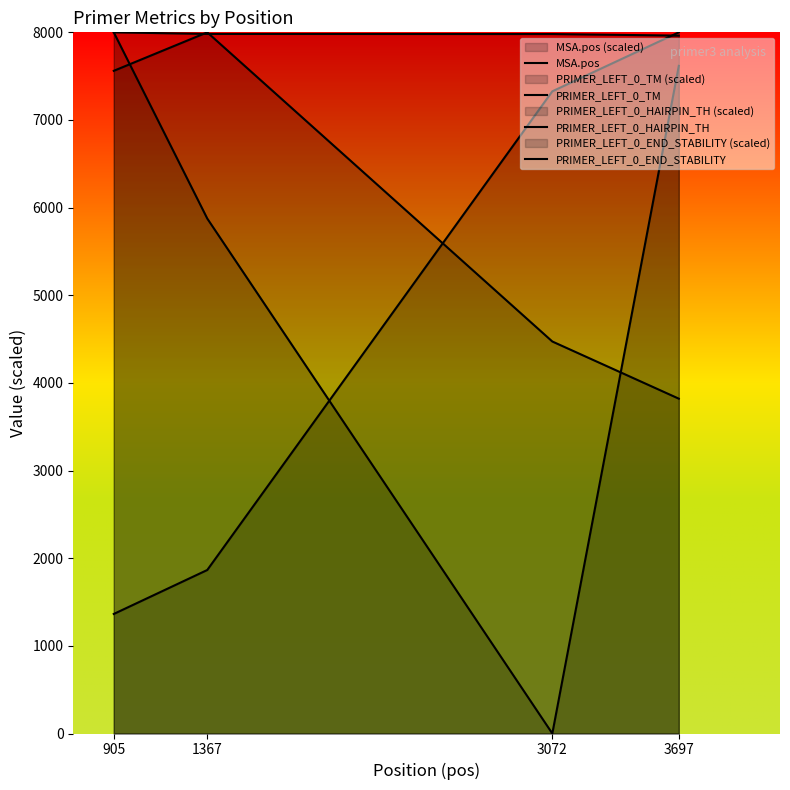

Rank the series at 905 from highest to lowest value.

PRIMER_LEFT_0_TM, PRIMER_LEFT_0_HAIRPIN_TH, PRIMER_LEFT_0_END_STABILITY, MSA.pos